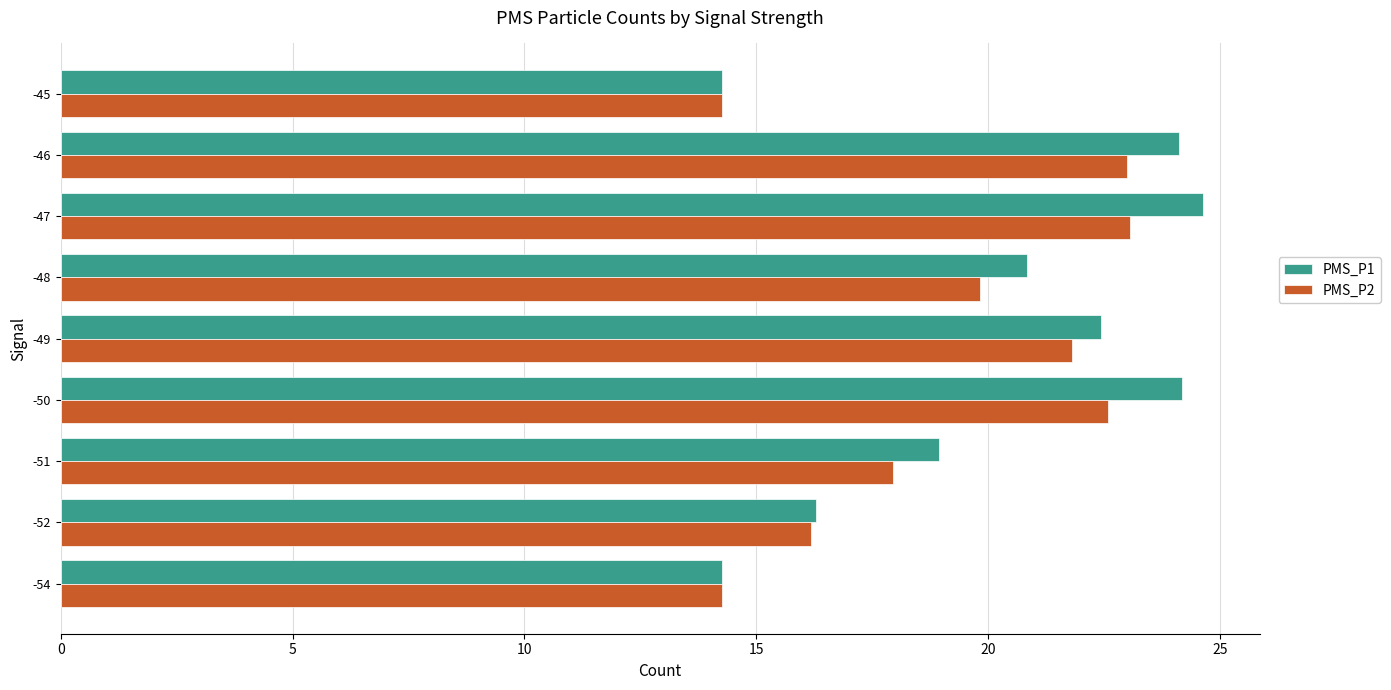

True or false: PMS_P2 has a value of 24.6 at -45.

False